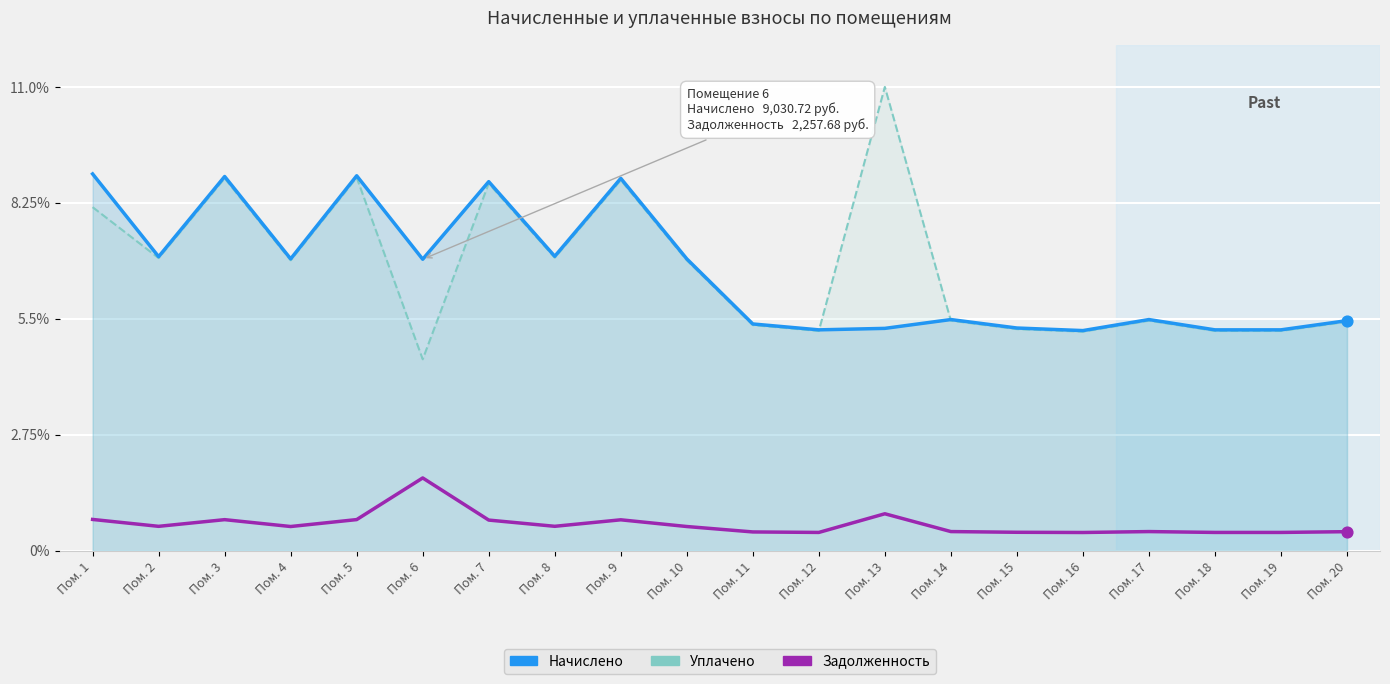

Which series has the largest Y range (max minus min)?

Уплачено